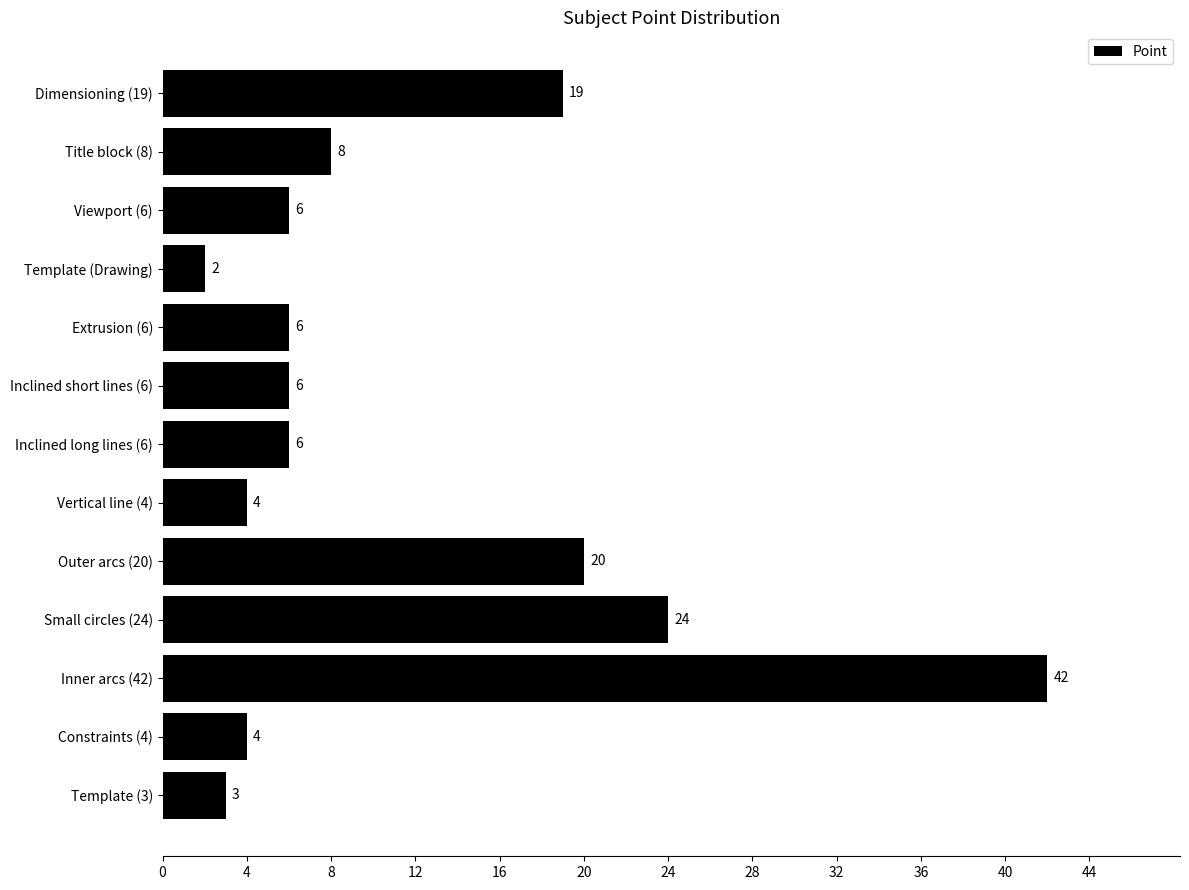

What value does the data have at Viewport (6)?

6